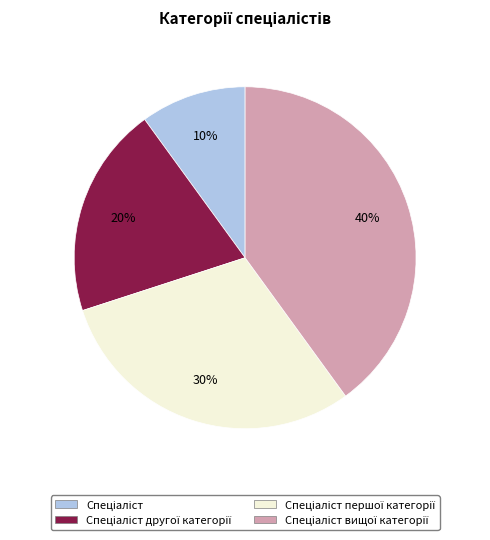

Does any single category account for the majority?

No